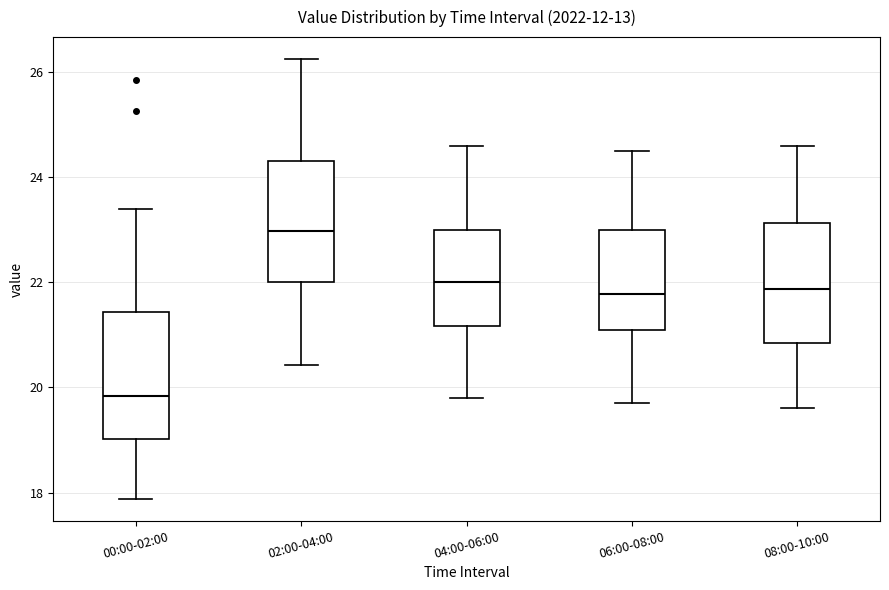

Reading left to right, transcribe this box plot: for each box, give where its median line is, the range the box spans, and where its two whiskers end, as read against the y-axis. The values are not printed on the chart, so give them approximately, as read against the axis.

00:00-02:00: median 19.8, box 19.0 to 21.4, whiskers 17.8 to 23.4
02:00-04:00: median 23.0, box 22.0 to 24.4, whiskers 20.4 to 26.2
04:00-06:00: median 22.0, box 21.2 to 23.0, whiskers 19.8 to 24.6
06:00-08:00: median 21.8, box 21.2 to 23.0, whiskers 19.8 to 24.6
08:00-10:00: median 21.8, box 20.8 to 23.2, whiskers 19.6 to 24.6